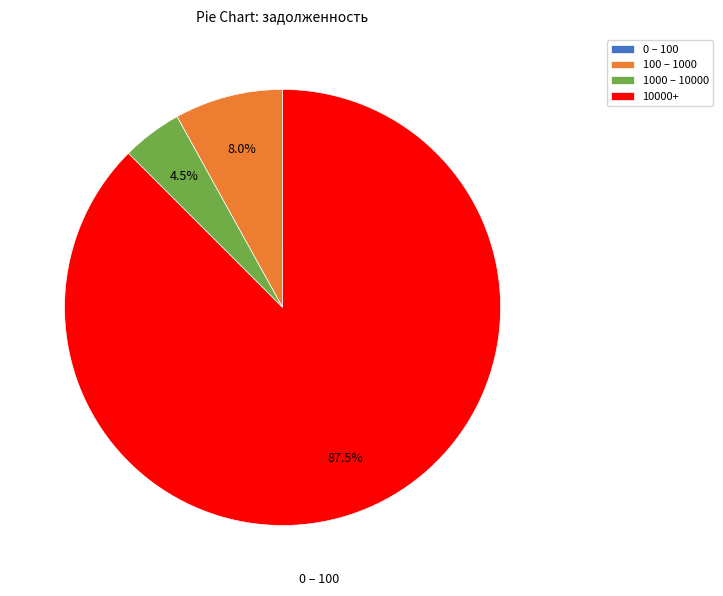

Is there any slice that represents more than half of the pie?

Yes